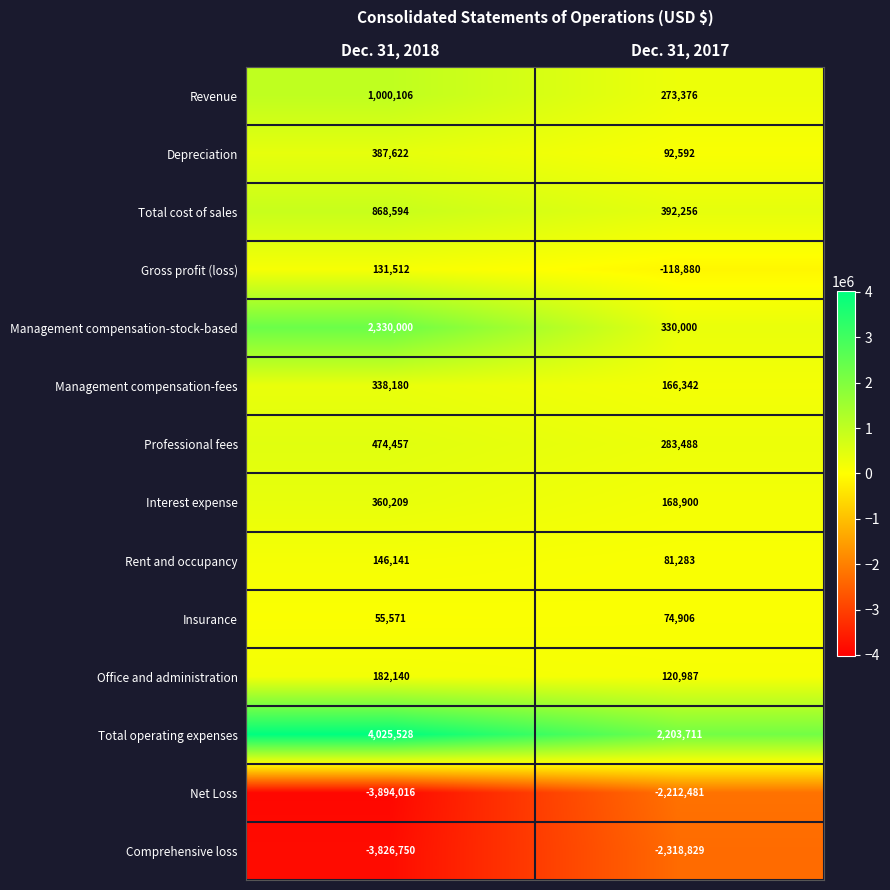

List the series in order of their peak value, lowest first.

Comprehensive loss, Net Loss, Insurance, Gross profit (loss), Rent and occupancy, Office and administration, Management compensation-fees, Interest expense, Depreciation, Professional fees, Total cost of sales, Revenue, Management compensation-stock-based, Total operating expenses